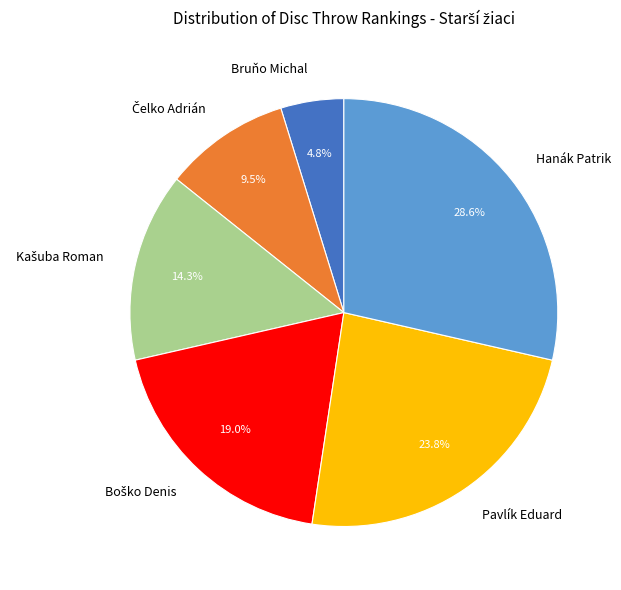

How many segments does this pie chart have?

6